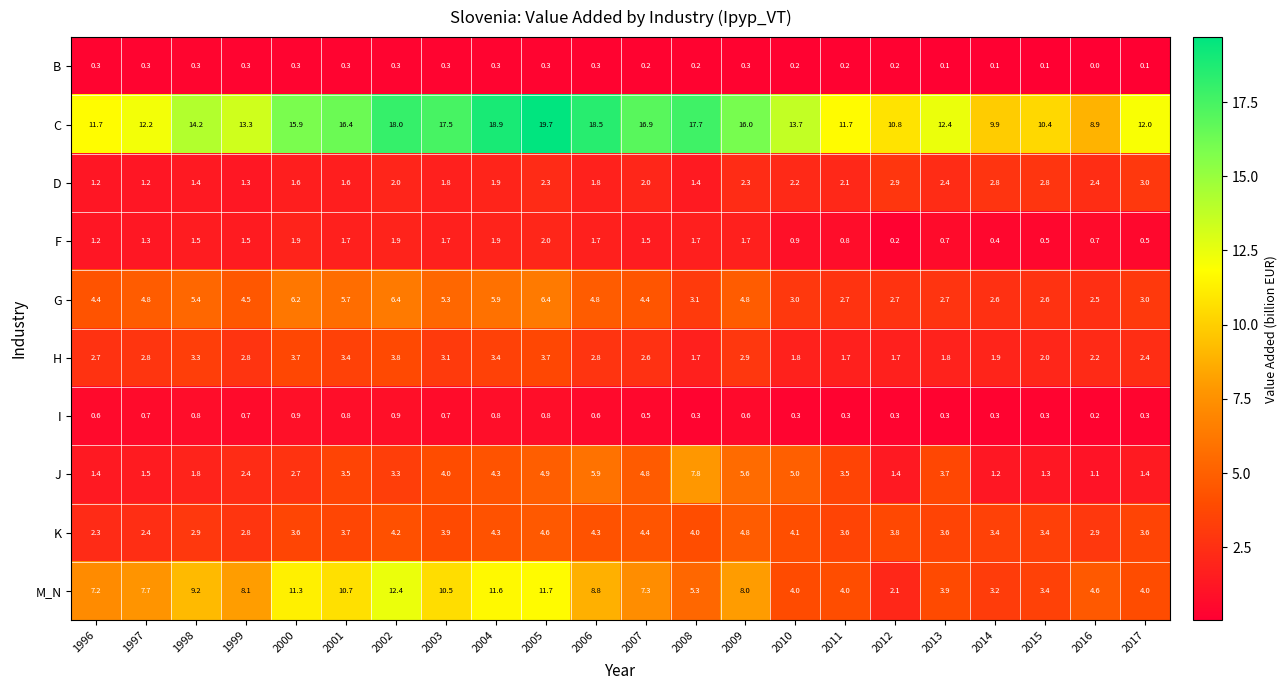

Rank the series at 2016 from lowest to highest value.

B, I, F, J, H, D, G, K, M_N, C